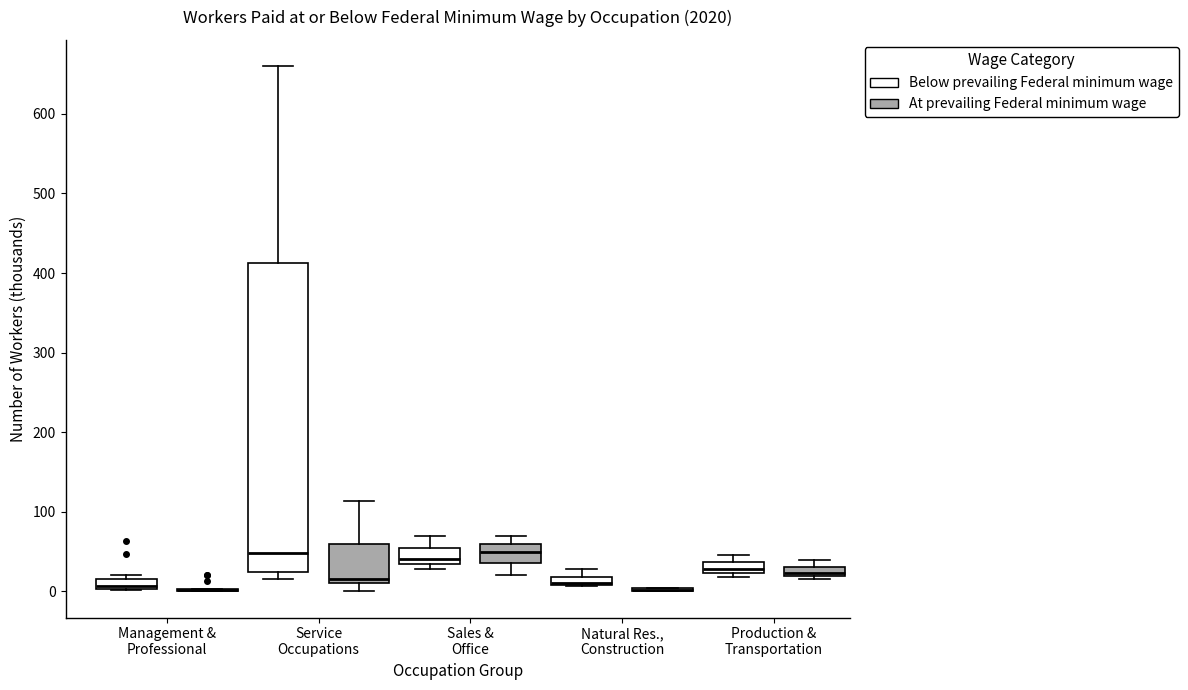

Comparing the boxes themselves (not the whiskers), which one is the tallest?

Service Occupations (Below prevailing Federal minimum wage)